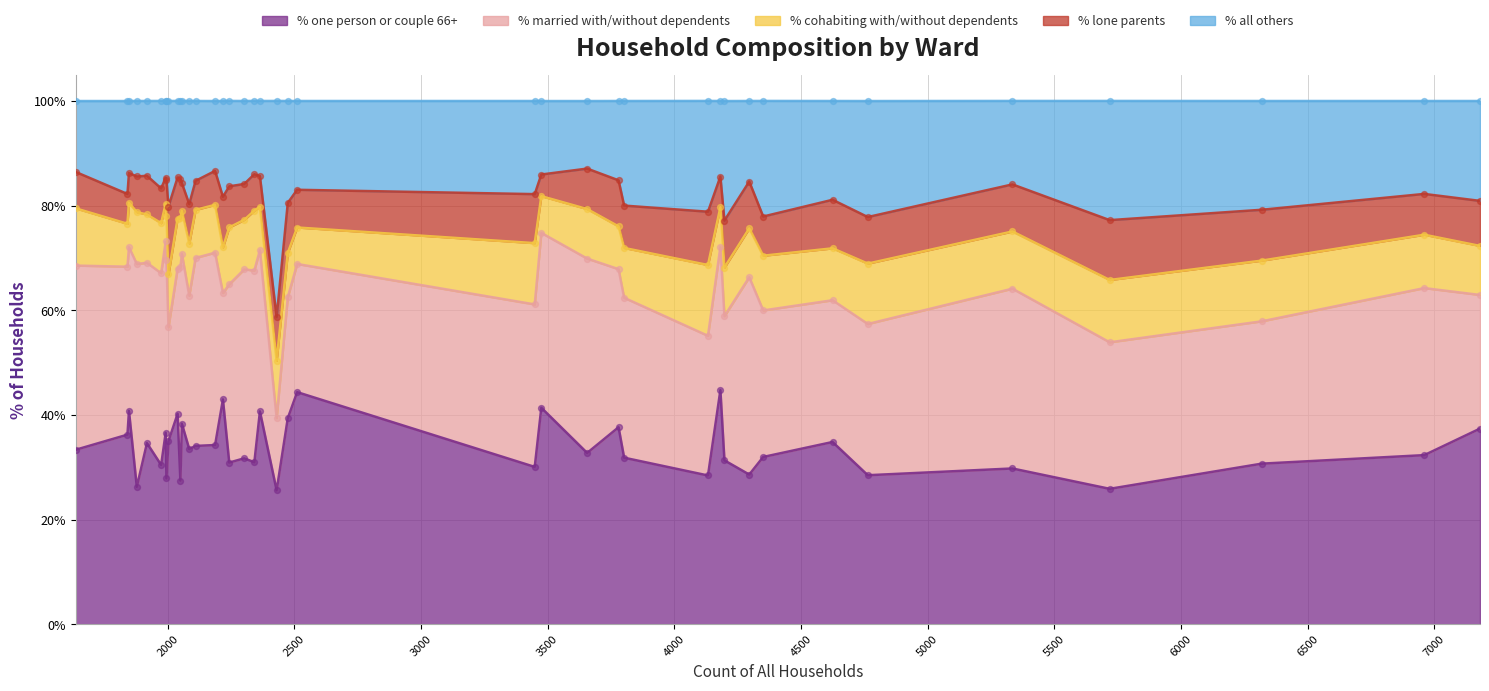

Is the value of % cohabiting with/without dependents at Crossways Ward greater than the value of % married with/without dependents at Beacon Ward?

No